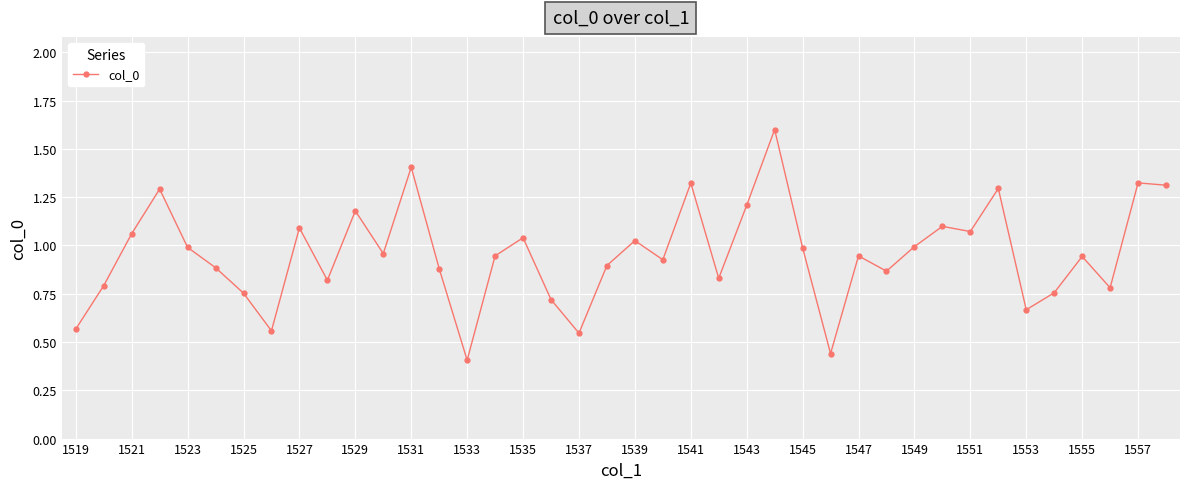

What is the greatest value displayed?

1.6